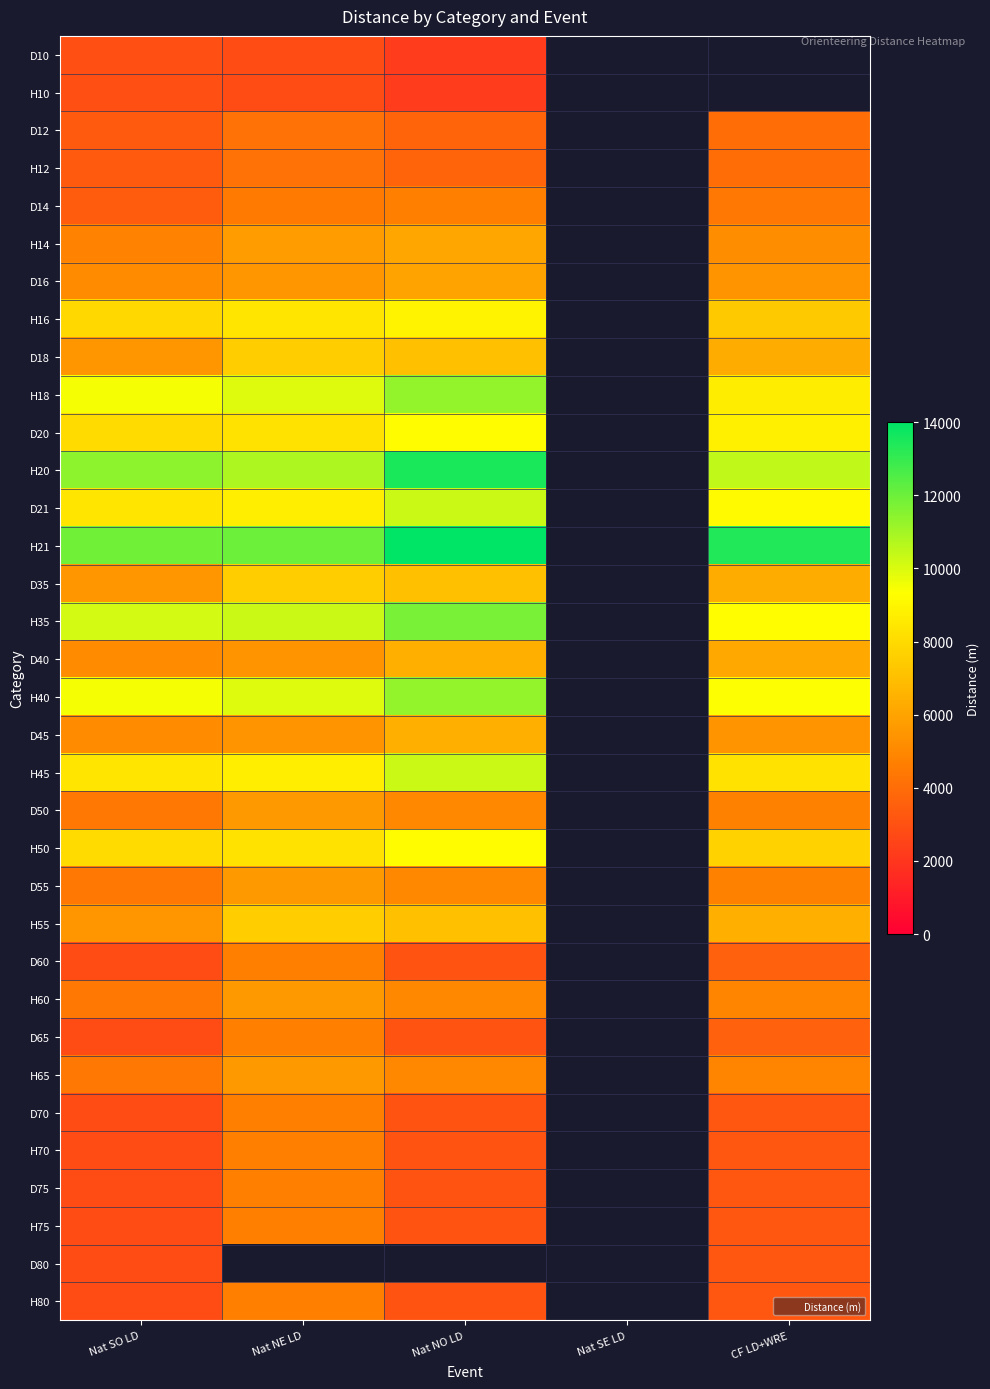

At which label does H45 reach its peak?

Nat NO LD